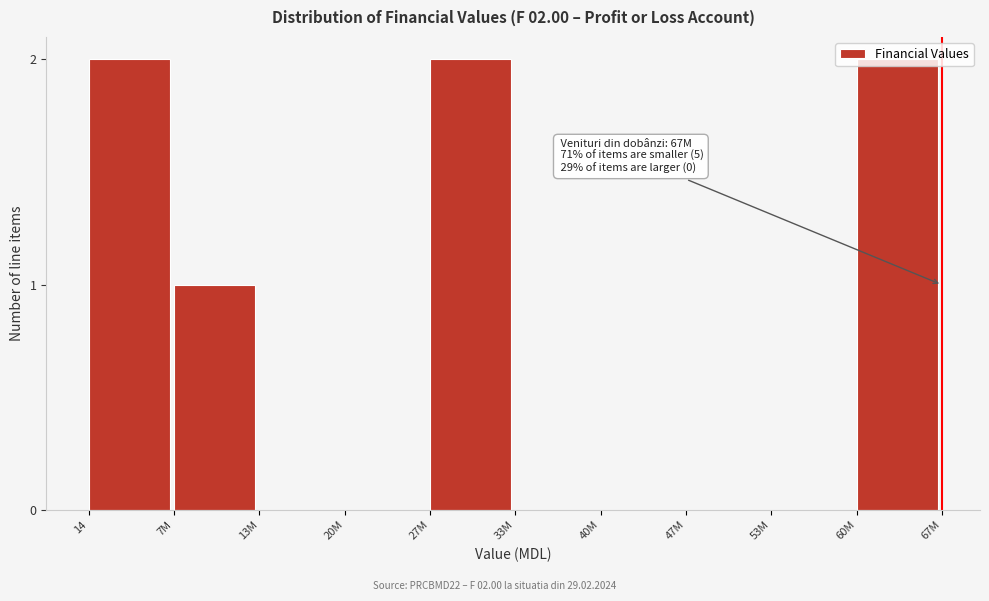

Between 14 and 47M, which is larger?

14